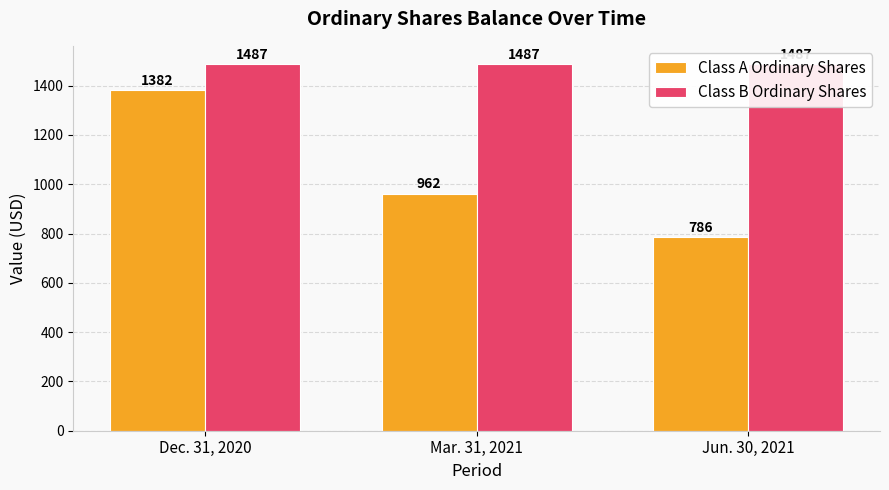

Where is Class A Ordinary Shares nearest to the value 1084?

Mar. 31, 2021